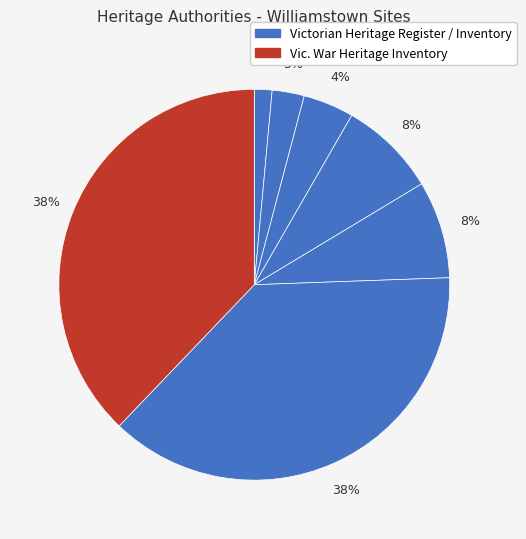

Rank the categories by value from highest to lowest.

Point Gellibrand Battery, Fort Gellibrand Williamstown, FORT GELLIBRAND OFFSHORE, THE RIGHT BATTERY, BREAKWATER PIER AND PRISON HULK MOORINGS, FORT GELLIBRAND (Inventory), FORT GELLIBRAND